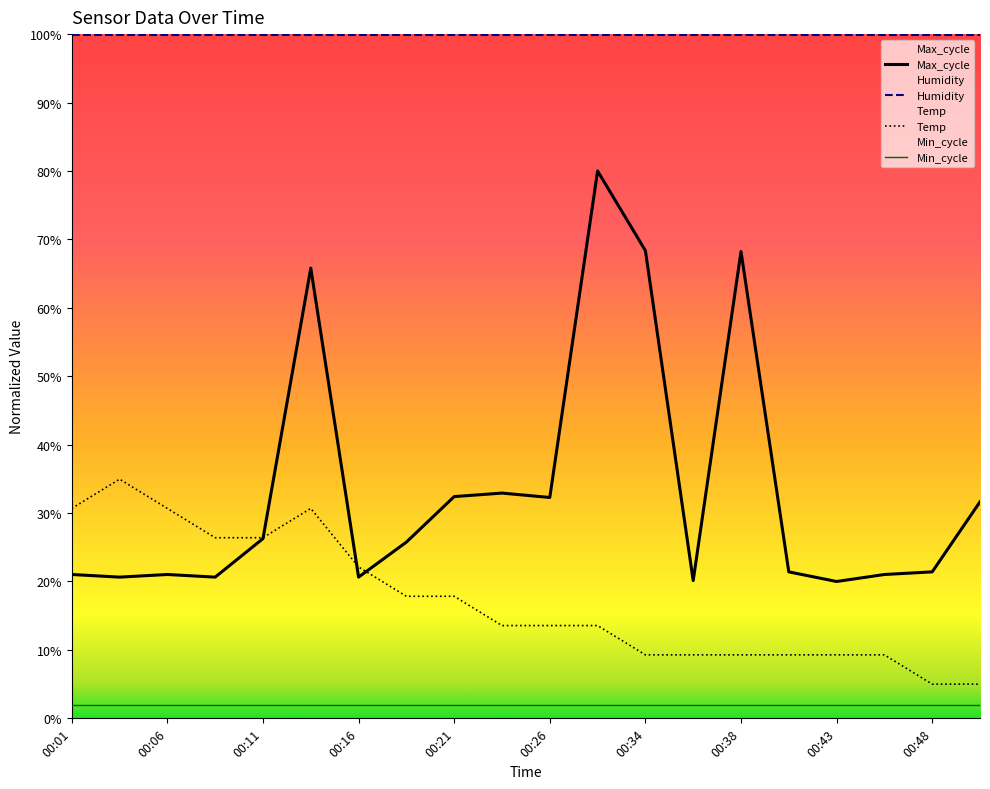

How many lines are shown in the chart?

4